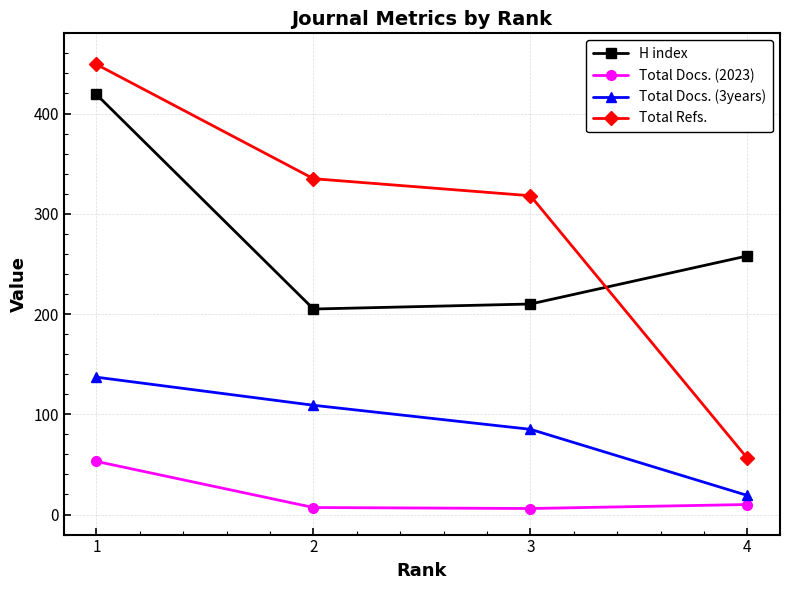

True or false: Total Refs. has more than 0 points higher than both neighbors.

False